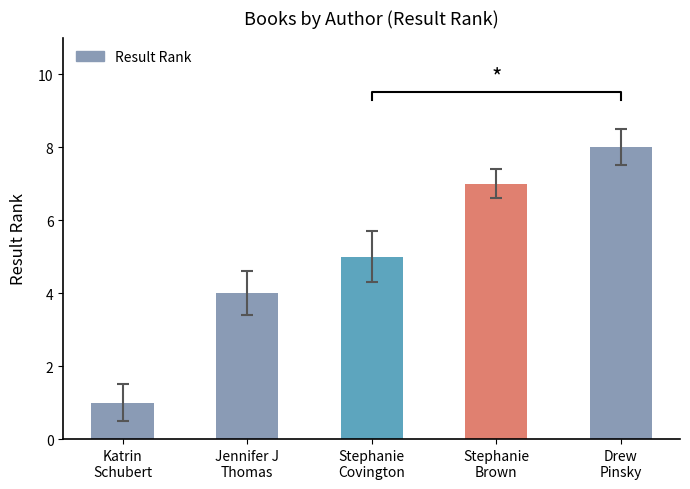

The chart shows a value of 7 at Stephanie
Brown. True or false?

True